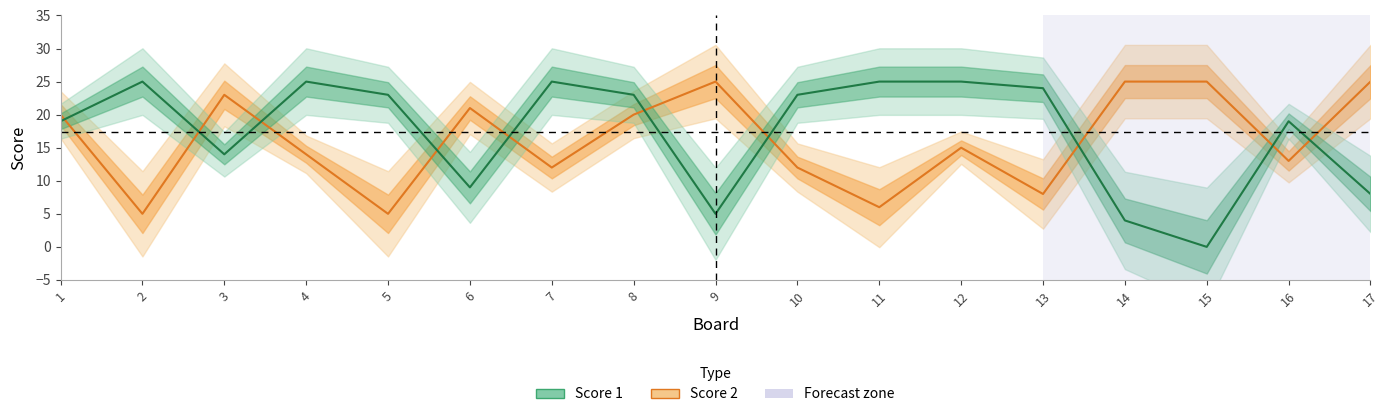

At how many categories does at least one series exceed 14?

17